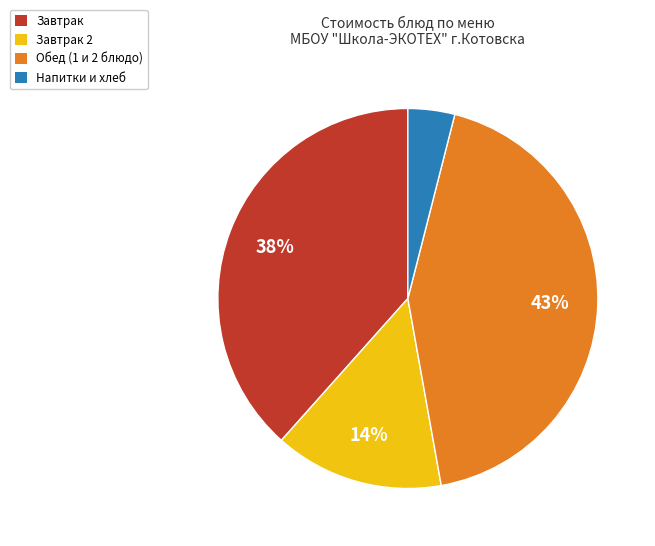

Is it true that Завтрак is 38% of the pie?

True